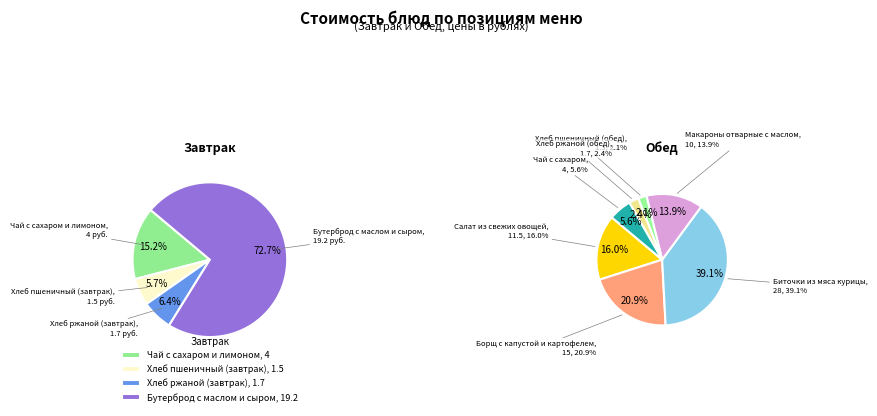

Which slice is the smallest?

Хлеб пшеничный (завтрак)